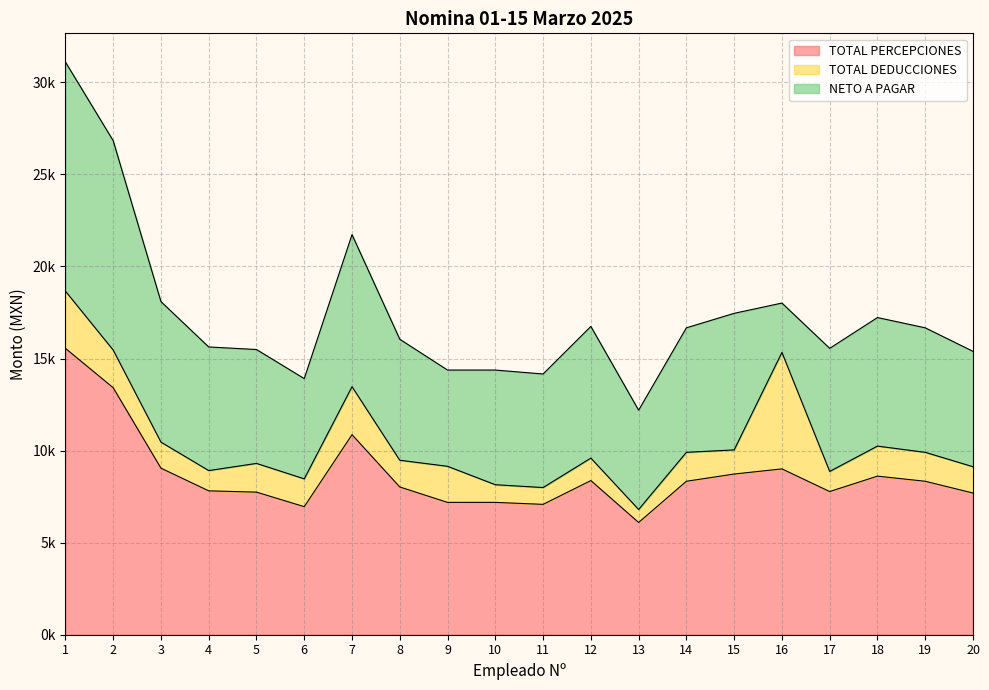

Which category has the highest value in the TOTAL DEDUCCIONES series?

16